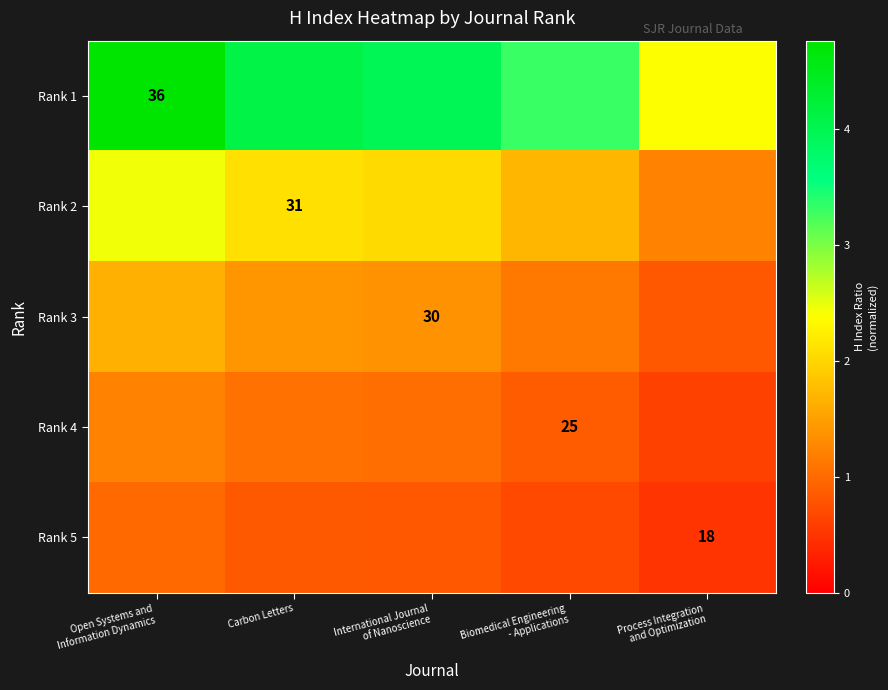

At which category is the sum across all series the highest?

Open Systems and
Information Dynamics